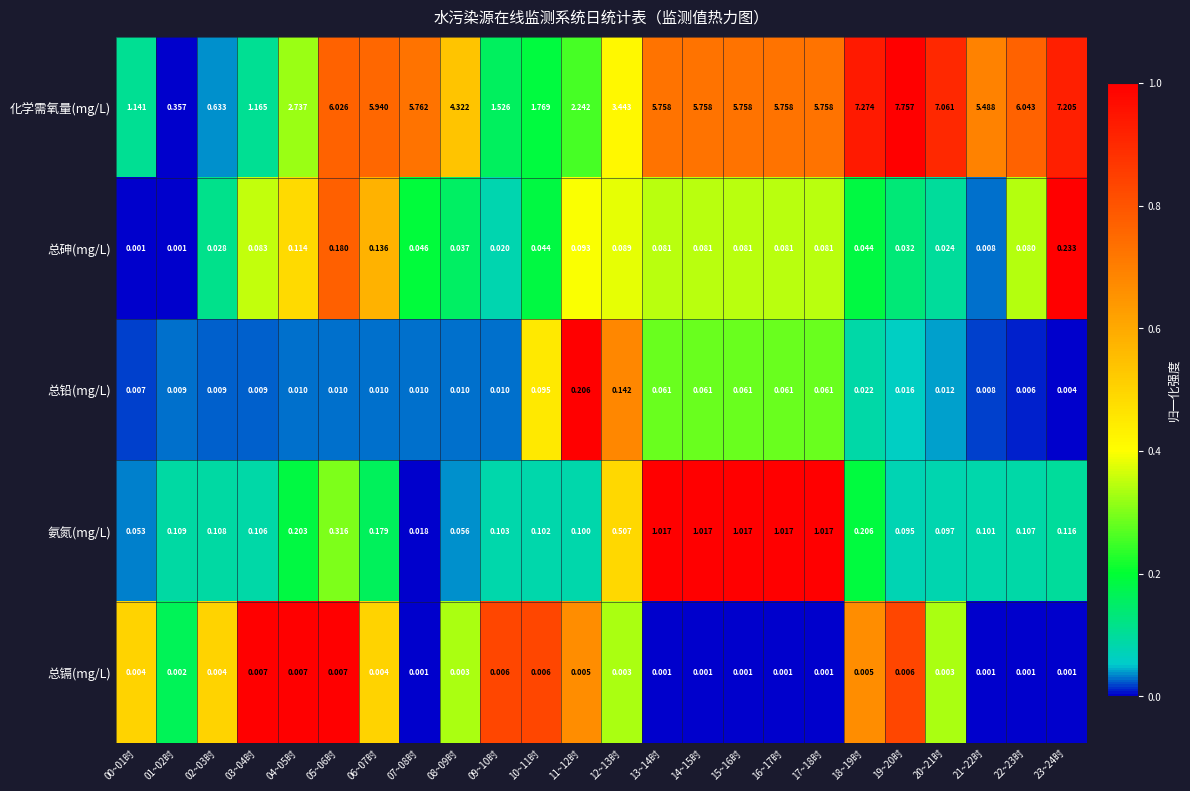

Rank the series by their maximum value, from lowest to highest.

总镉(mg/L), 总铅(mg/L), 总砷(mg/L), 氨氮(mg/L), 化学需氧量(mg/L)